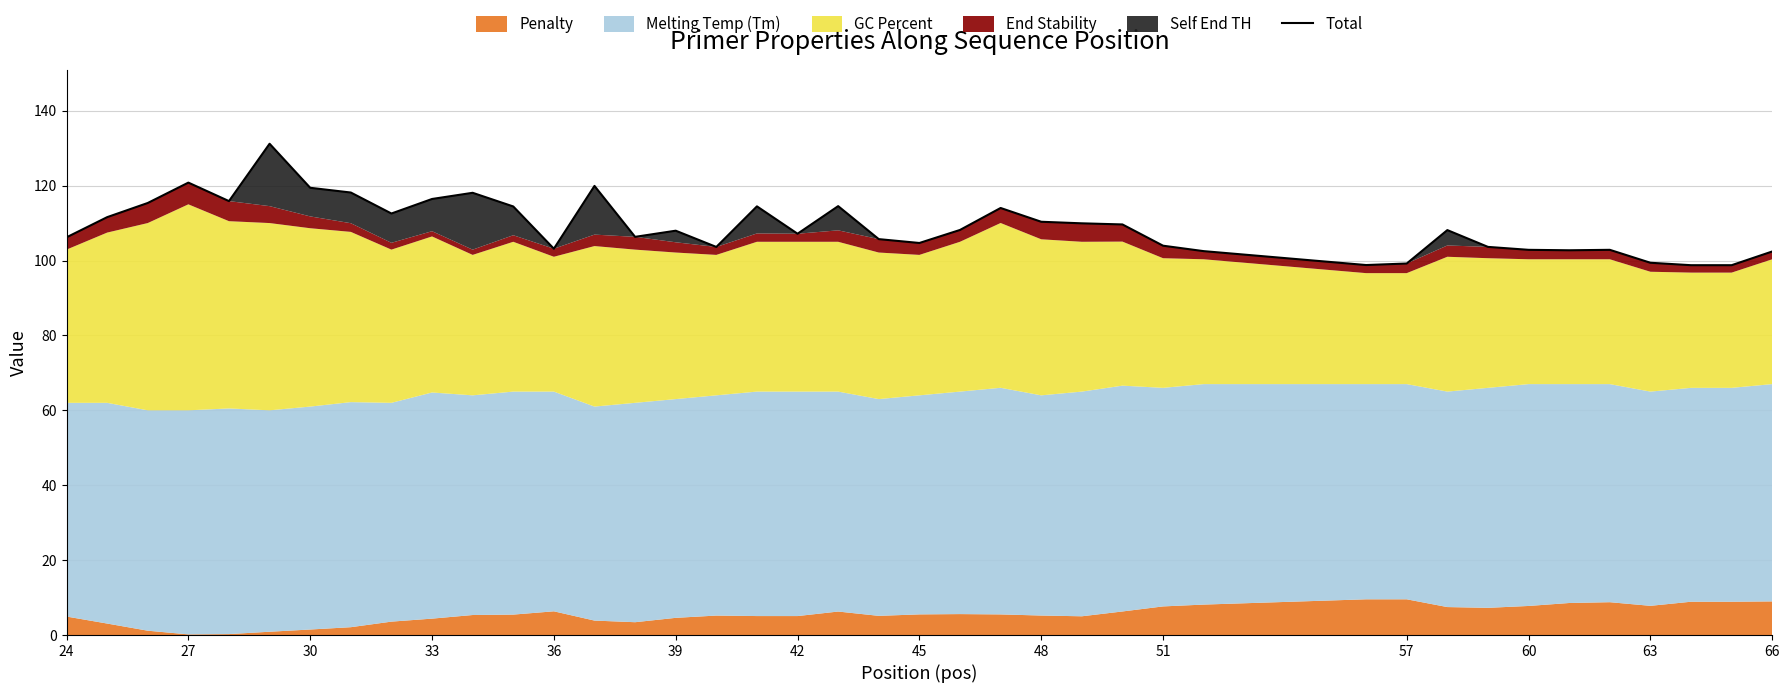

Does the chart display data point markers on the line(s)?

No